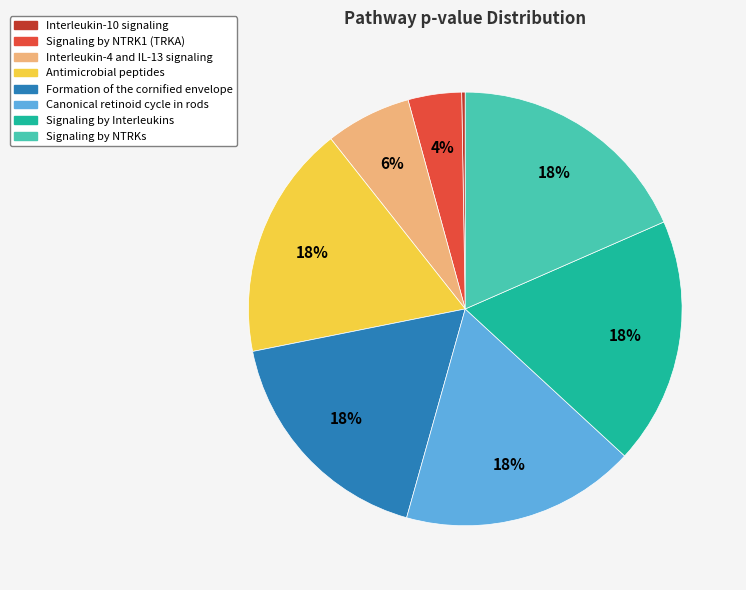

To the nearest percent, what is the average slice percentage?

12%